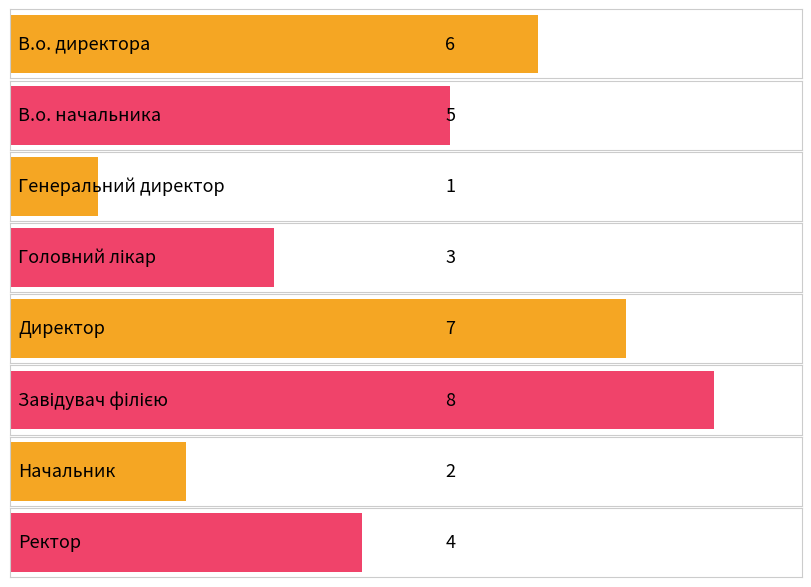

The value at Директор is 10. True or false?

False